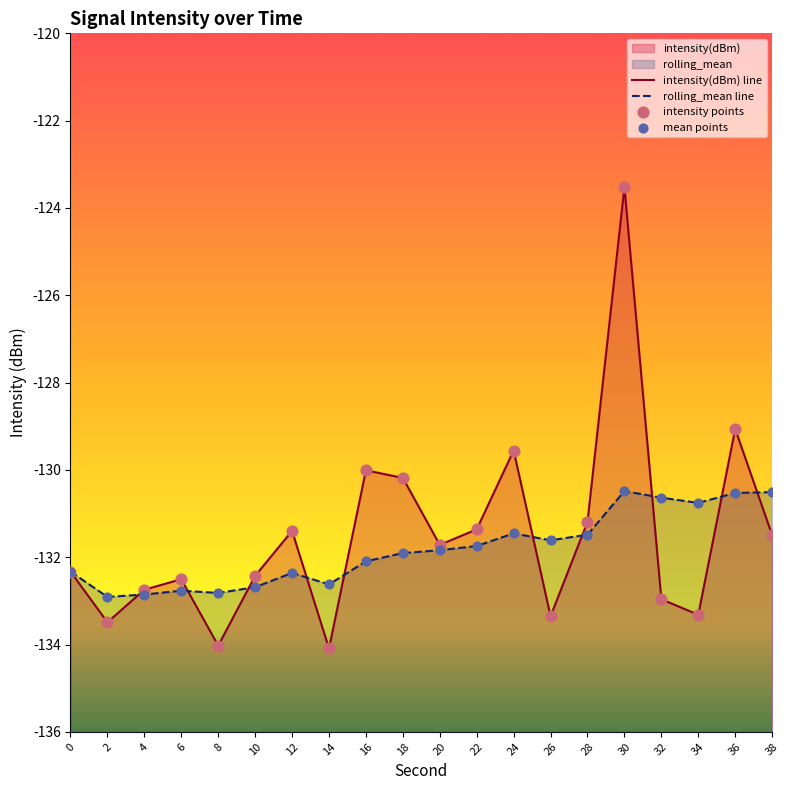

Which series has the largest Y range (max minus min)?

intensity(dBm)